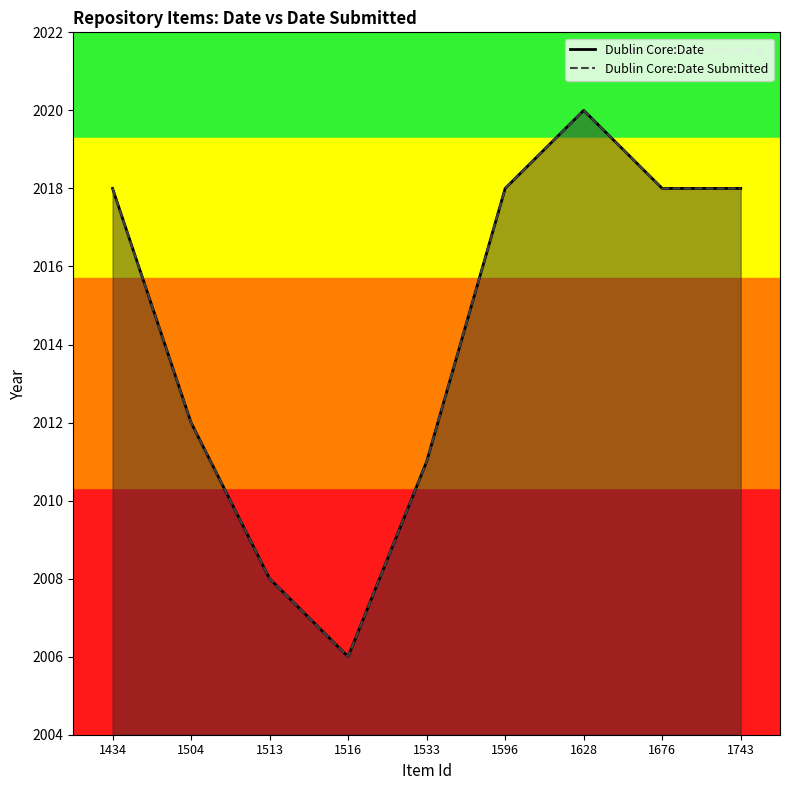

Rank the series by their maximum value, from highest to lowest.

Dublin Core:Date, Dublin Core:Date Submitted